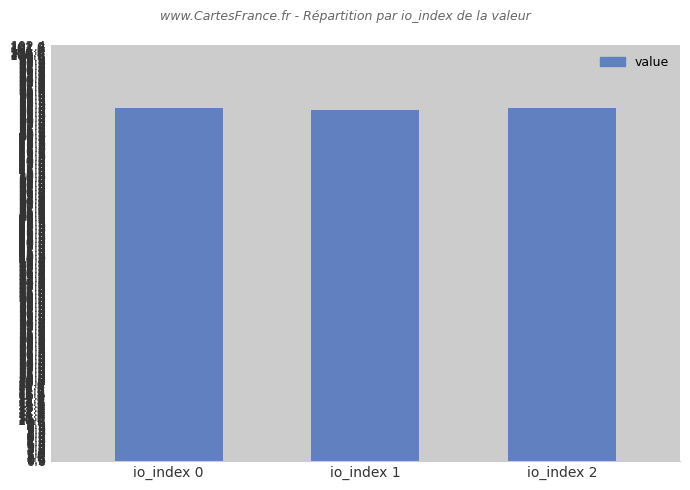

What is the greatest value displayed?

86.8